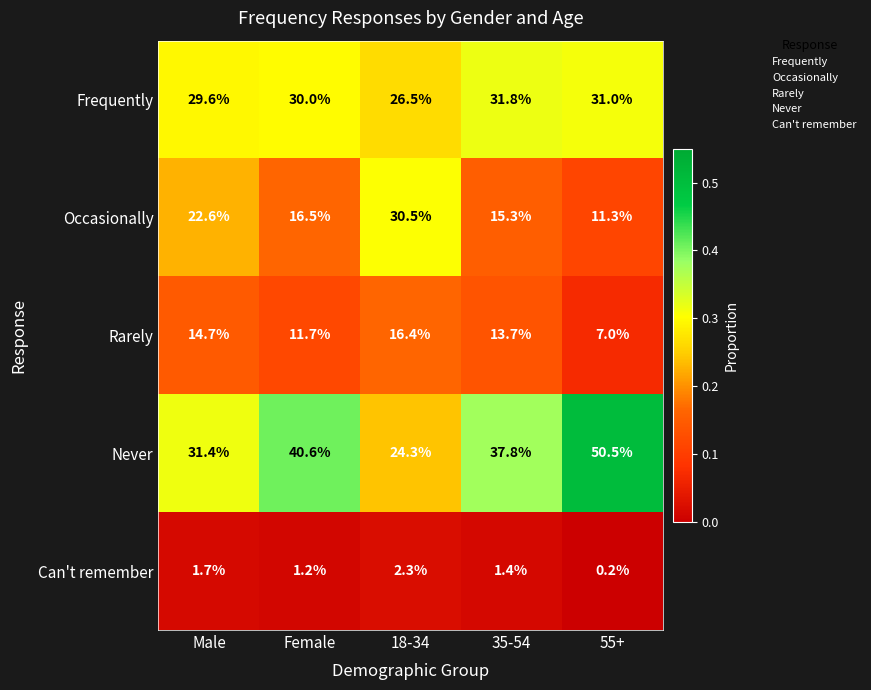

What is the maximum value shown in the chart?

50.5